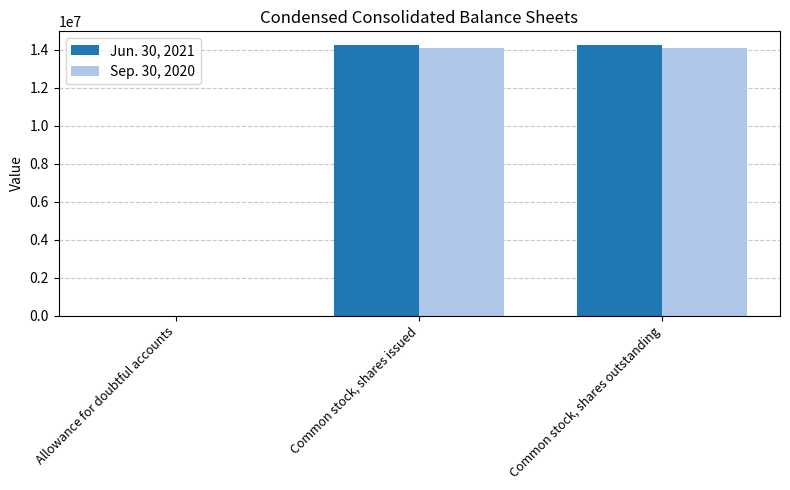

What is the maximum value shown in the chart?

14252978